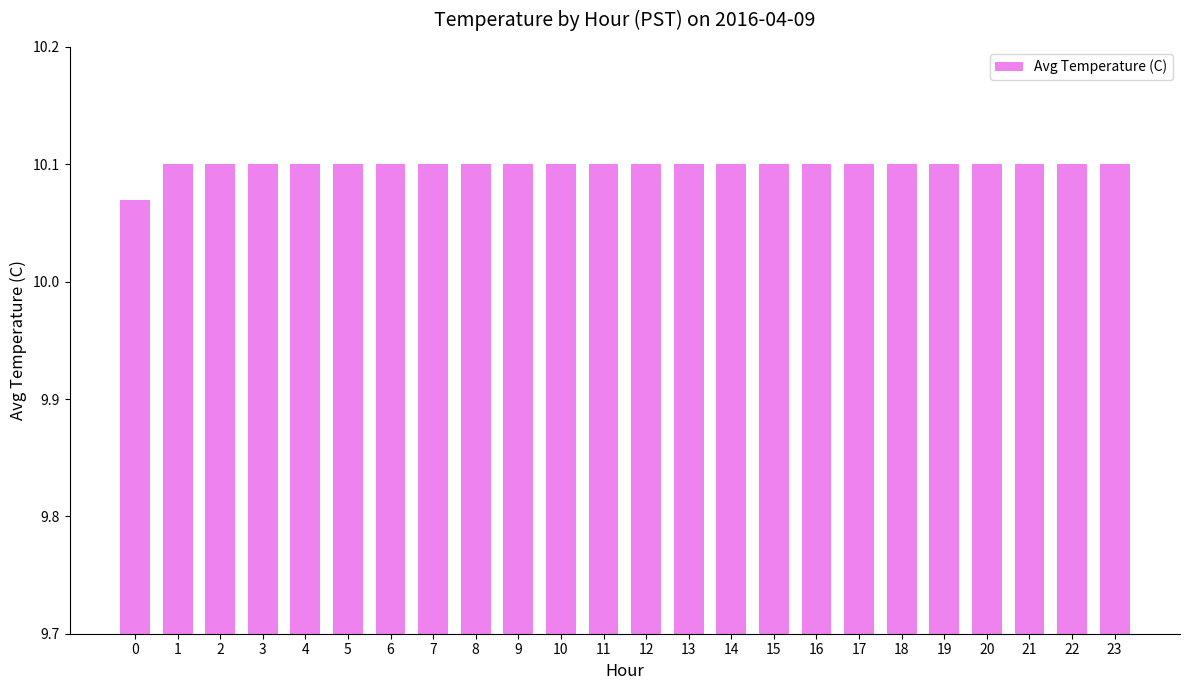

What is the sum of all values?

242.4